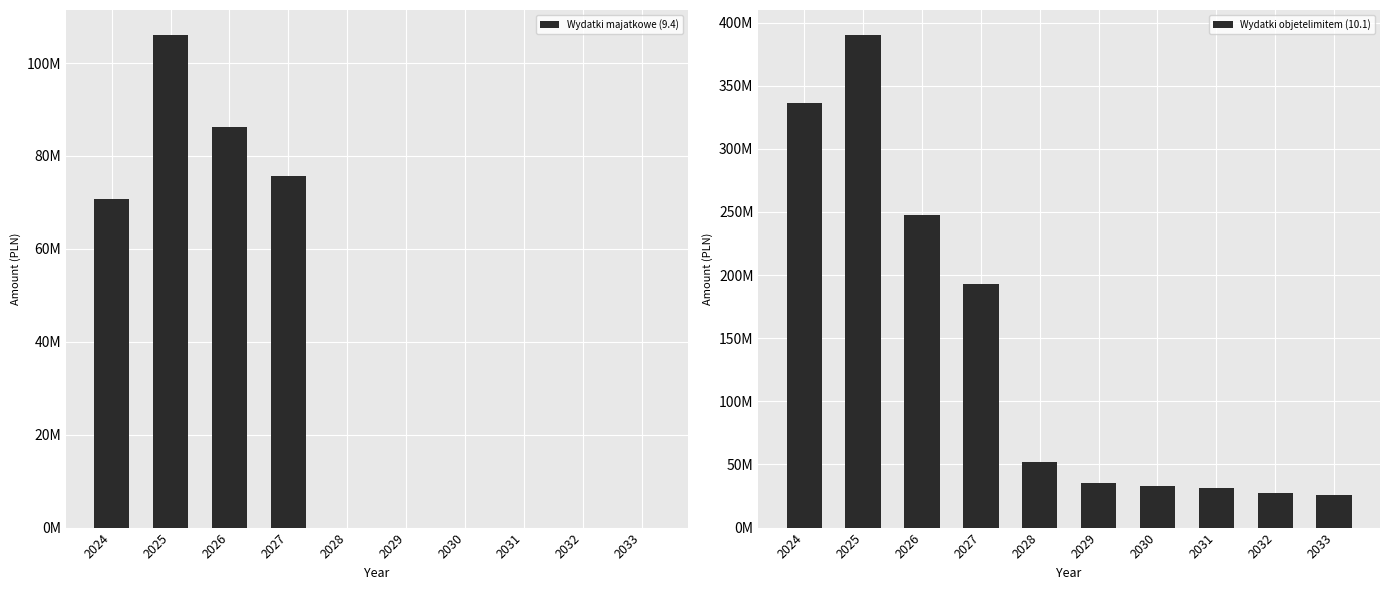

List the series in order of their peak value, highest first.

Wydatki objetelimitem (10.1), Wydatki majatkowe (9.4)